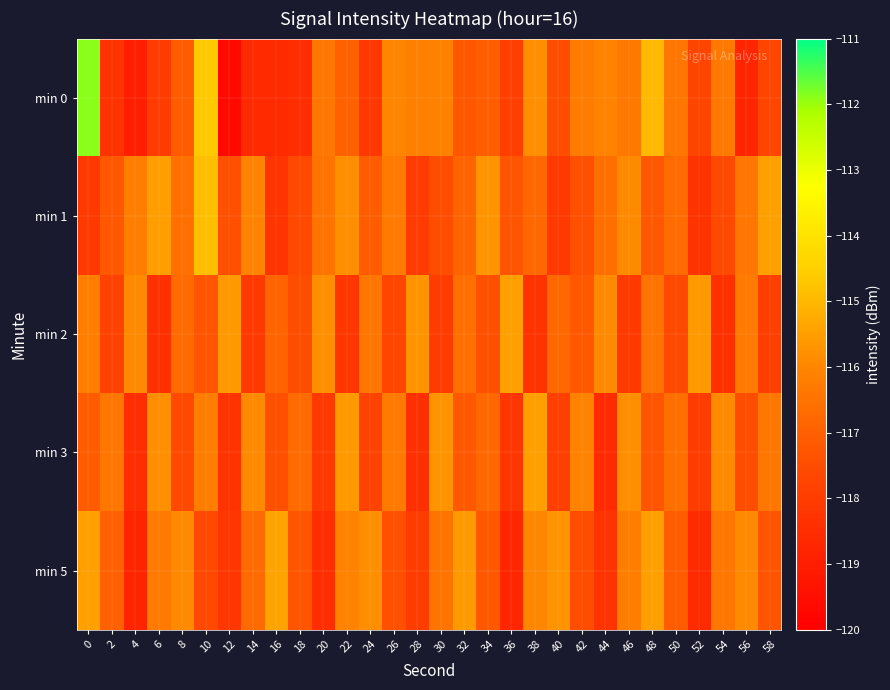

Count the number of categories in the chart.

30